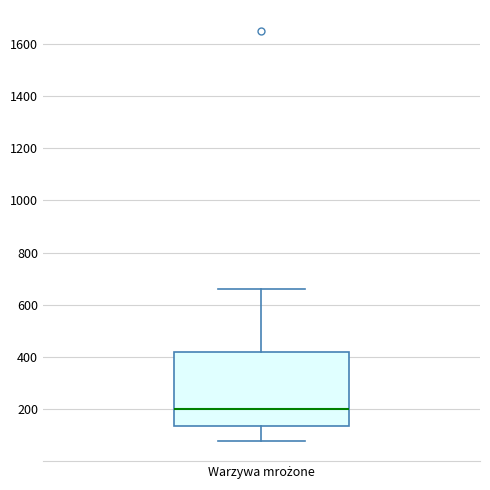

Transcribe this box plot: give where the median line is, the range the box spans, and where the two whiskers end, as read against the y-axis. The values are not printed on the chart, so give them approximately, as read against the axis.

median 200, box 140 to 420, whiskers 80 to 660